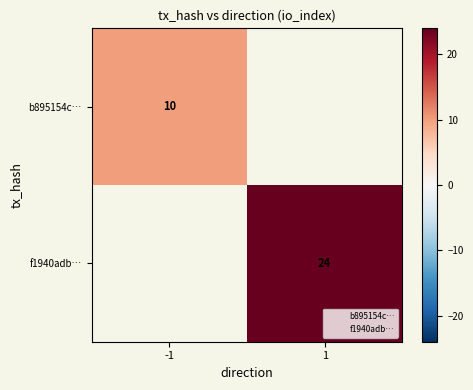

Which series has the widest spread of values?

b895154c…